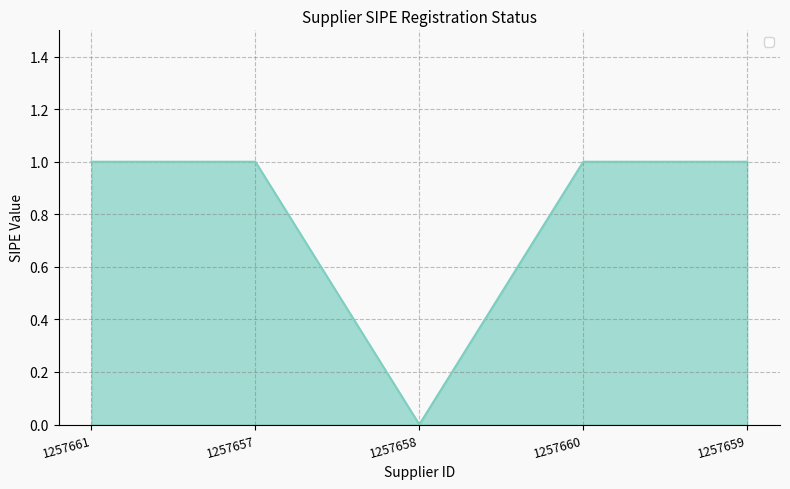

What position from the left is 1257658?

3